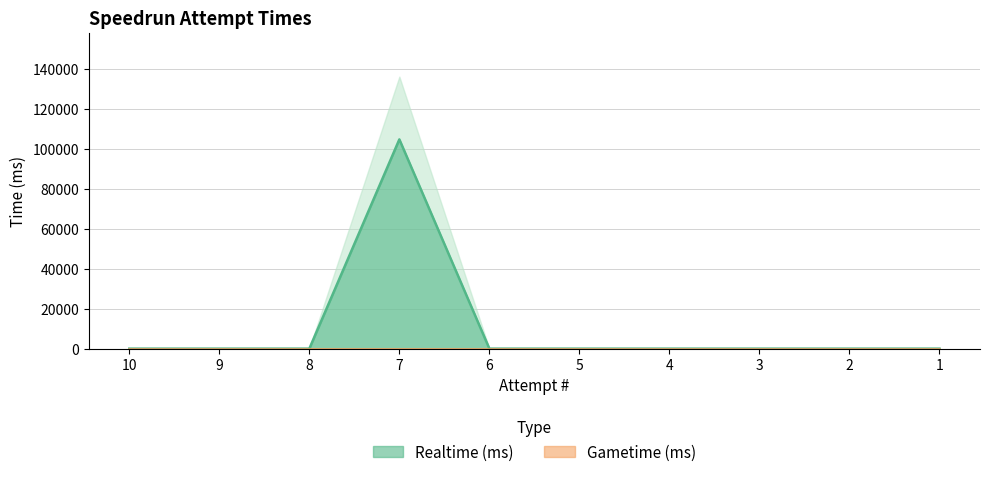

List the labels in order of value, smallest first.

10, 9, 8, 6, 5, 4, 3, 2, 1, 7